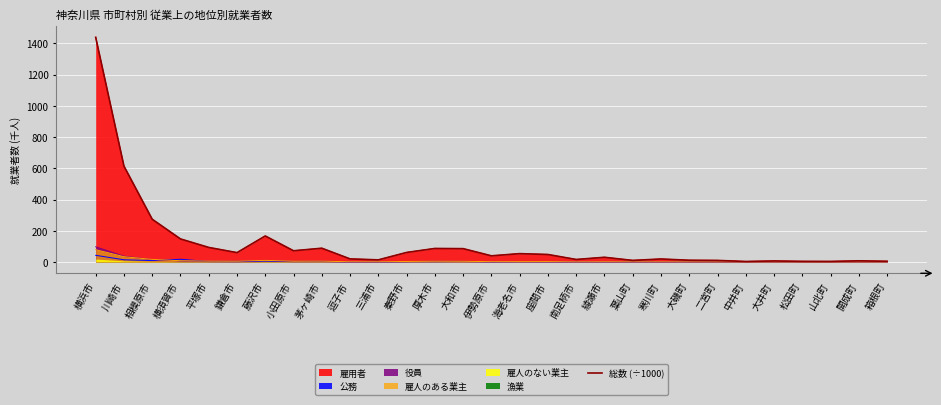

What is the difference between the maximum and second lowest values?

1434.9